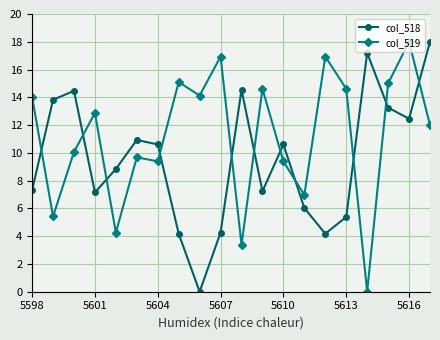

What is the sum of all col_518 values?

190.4